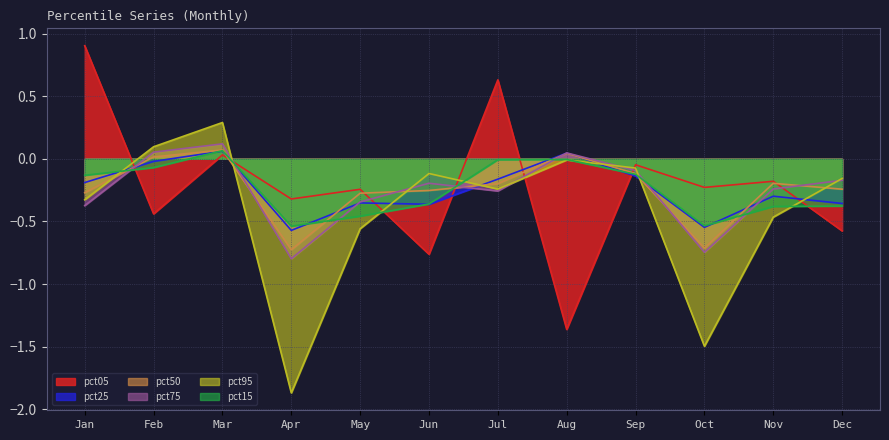

True or false: pct05 has more than 1 interior local peaks.

True